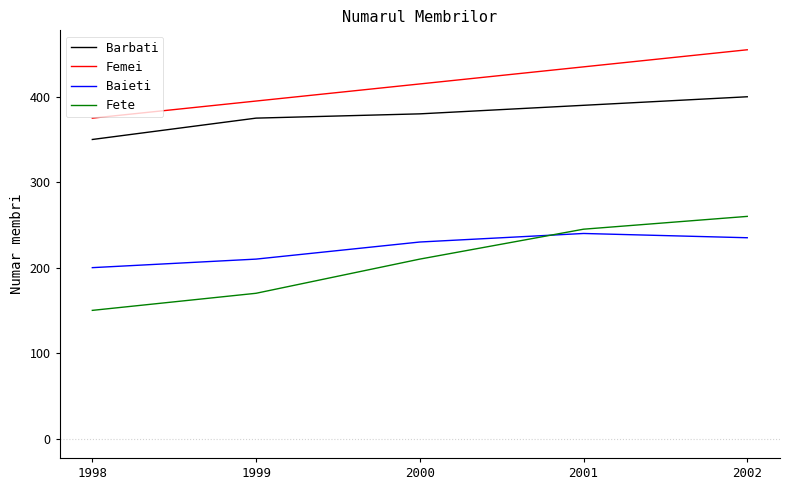

True or false: Barbati and Fete cross at least once.

False